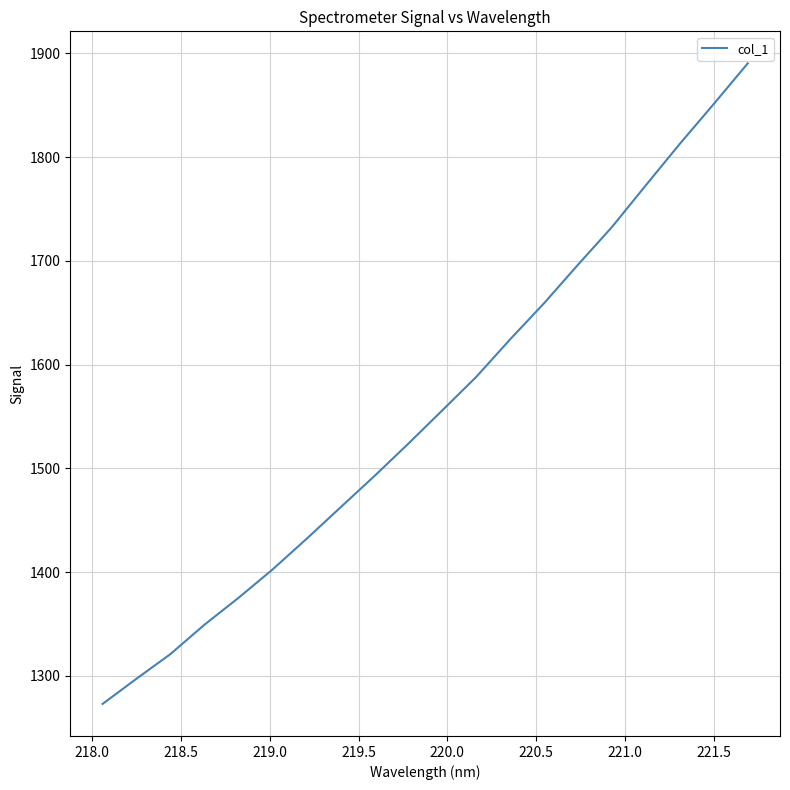

What is the maximum value shown in the chart?

1890.3